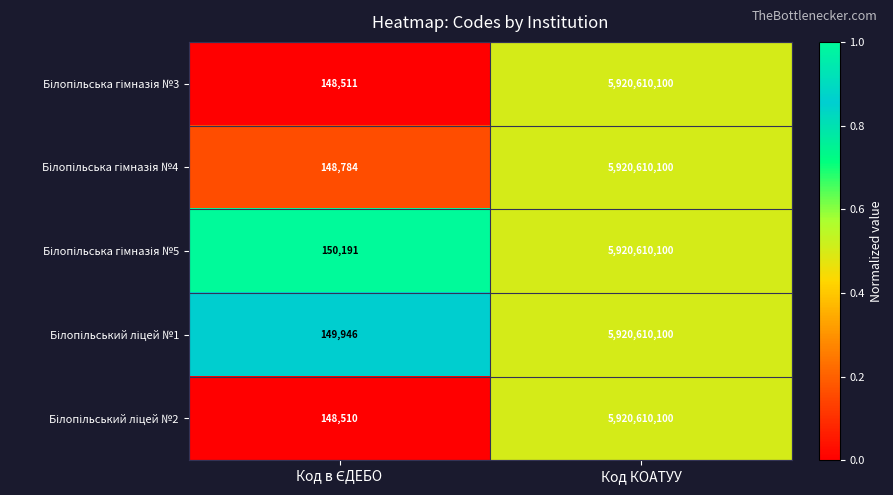

At which category is the sum across all series the highest?

Код КОАТУУ